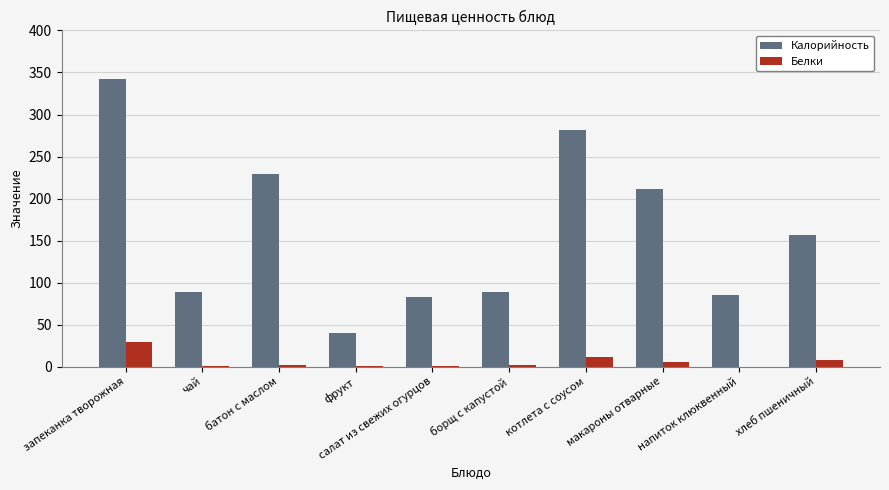

Does the chart contain stacked bars?

No